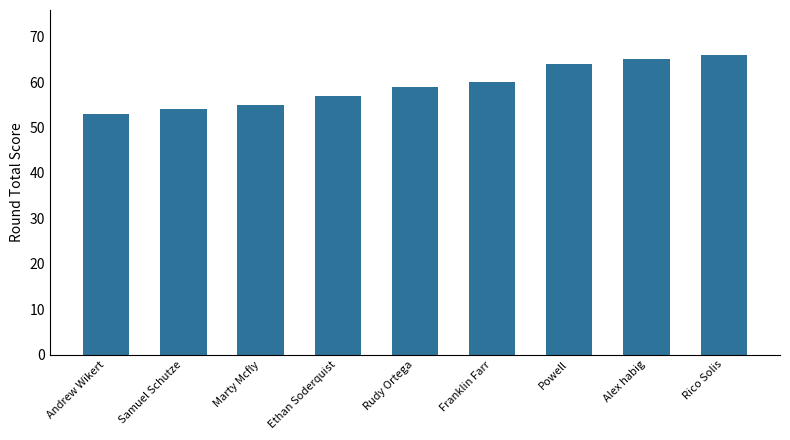

Does the chart contain any negative values?

No